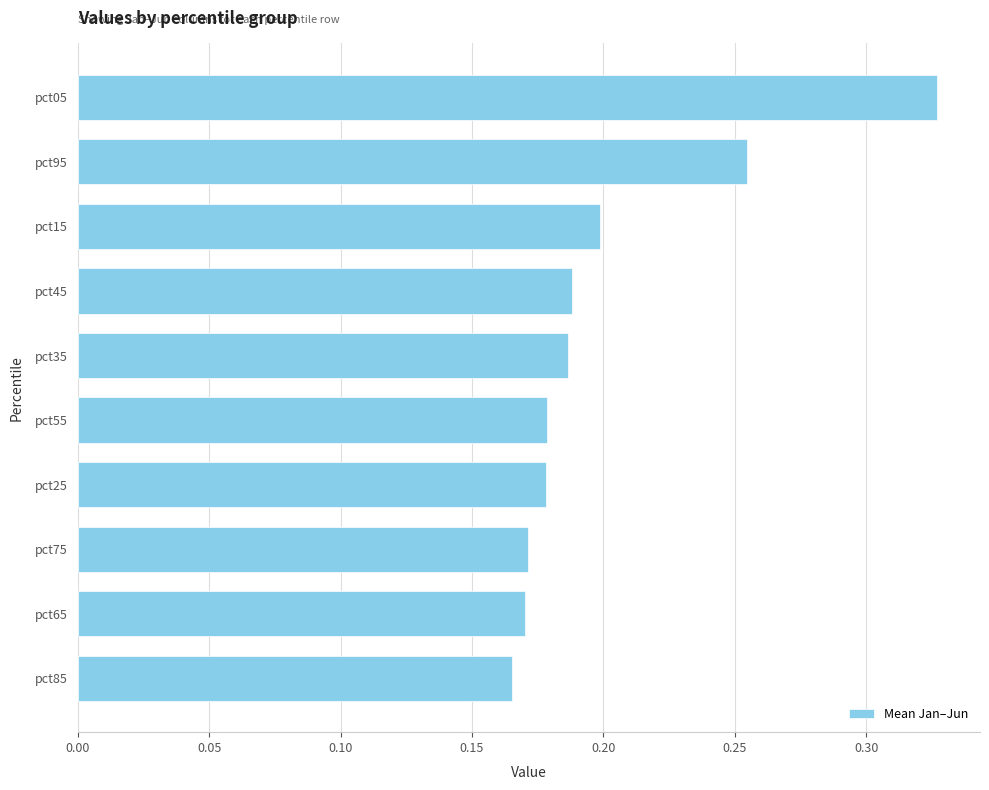

Count the values in the range 0 to 1.

10